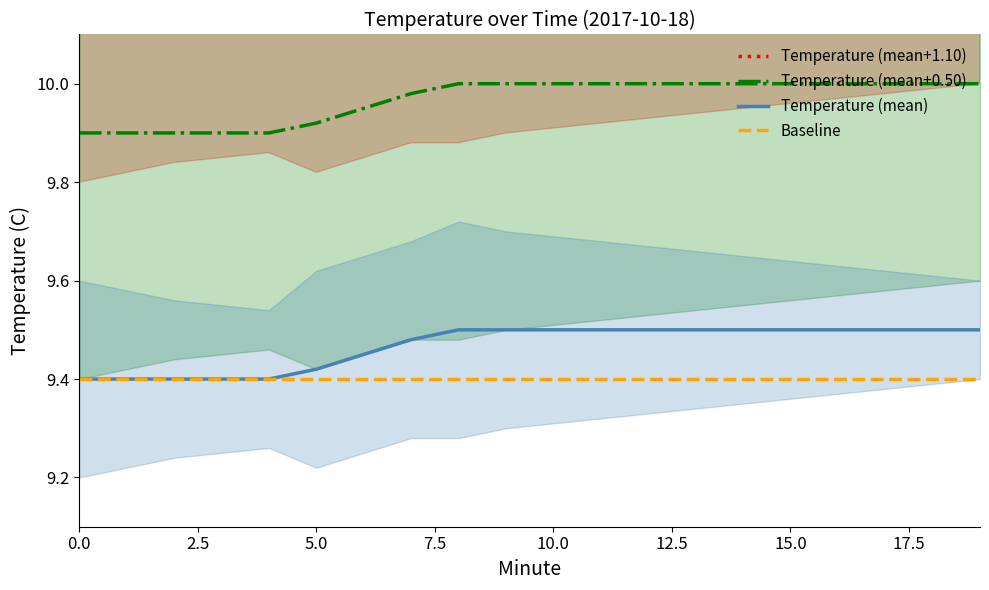

True or false: Baseline and Temperature (mean+0.50) cross at least once.

False